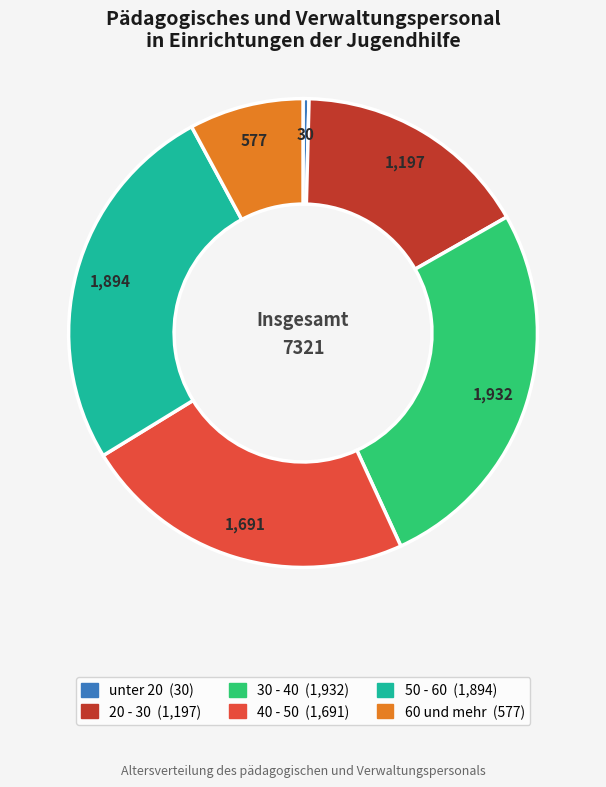

What is the largest slice in the pie chart?

30 - 40